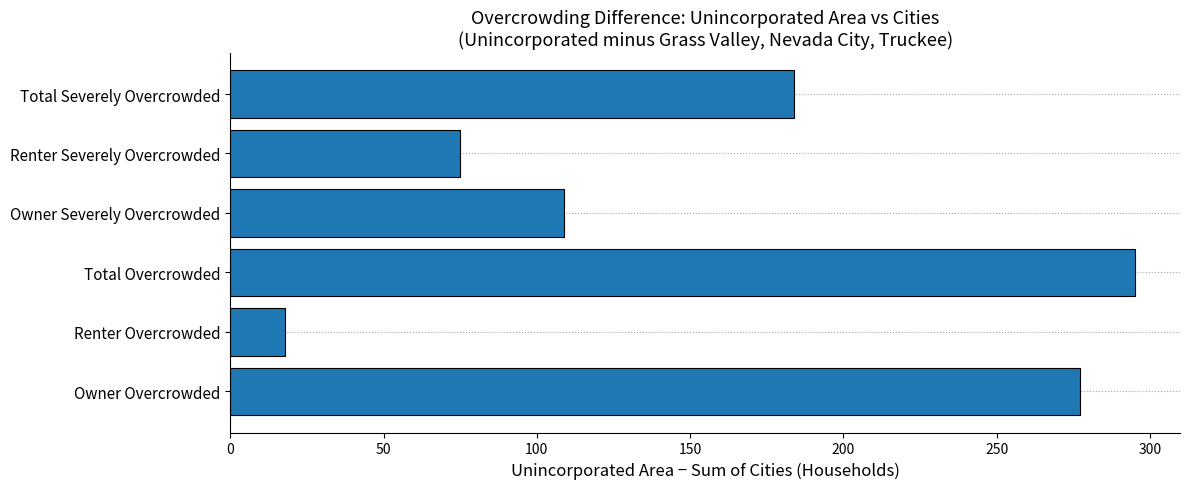

Count the number of data series in this chart.

1